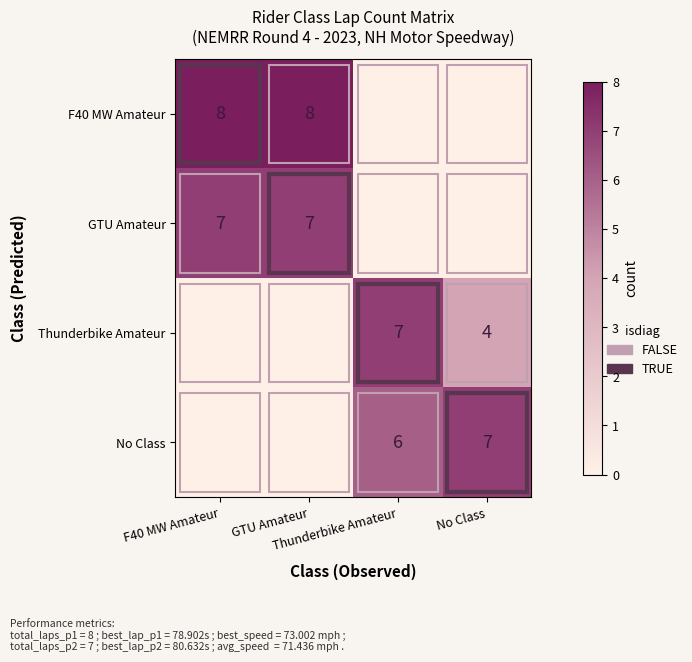

Is the value of GTU Amateur at F40 MW Amateur greater than the value of Thunderbike Amateur at Thunderbike Amateur?

No